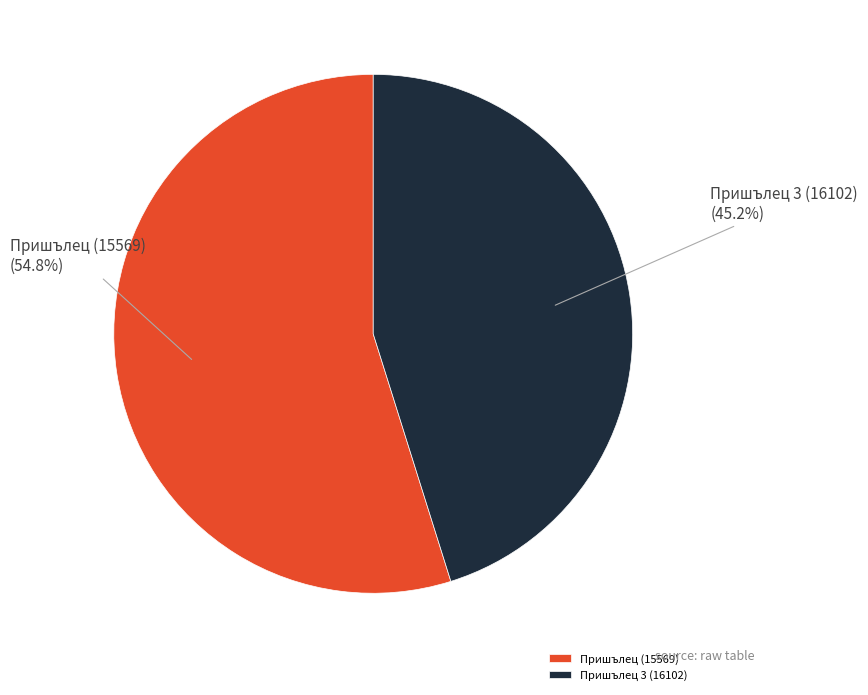

To the nearest percent, what is the combined percentage of Пришълец 3 (16102) and Пришълец (15569)?

100%